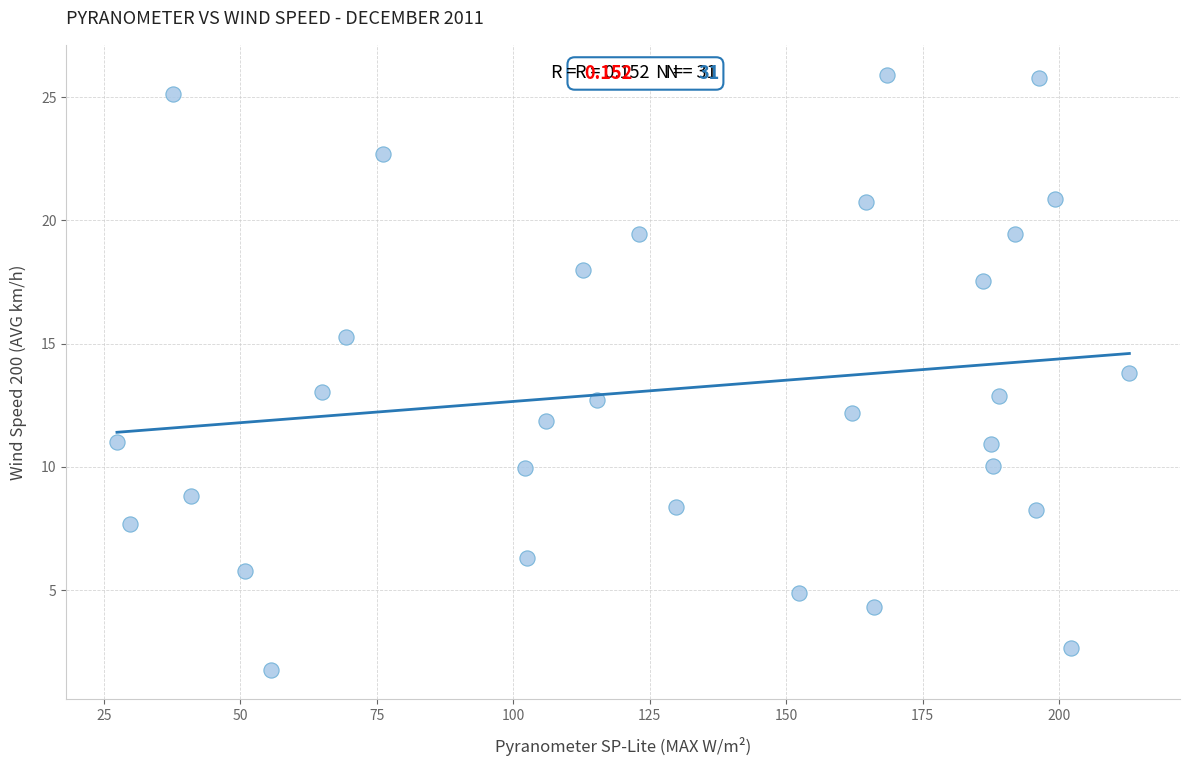

What is the range of Y values (max minus min)?

24.1